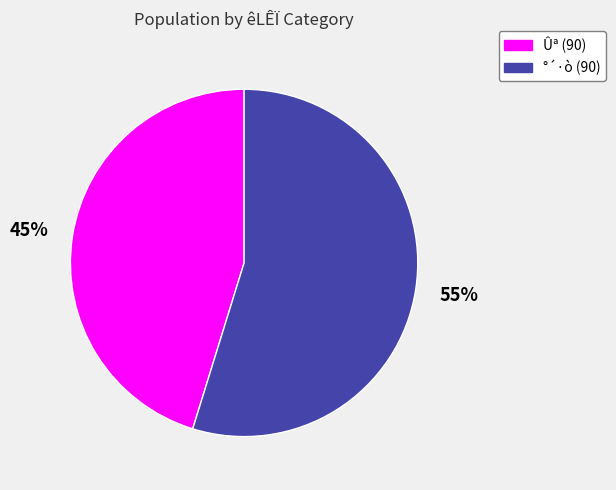

Approximately how many times larger is the value at Ûª (90) compared to °´·ò (90)?

0.8